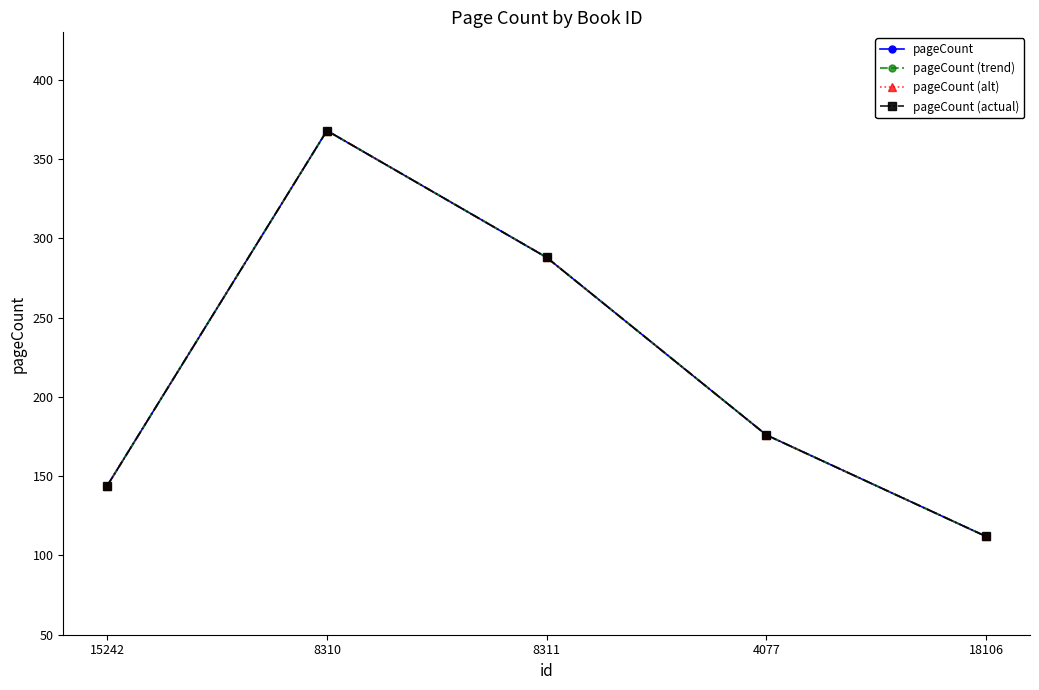

Is this an area chart (filled region under the line)?

No